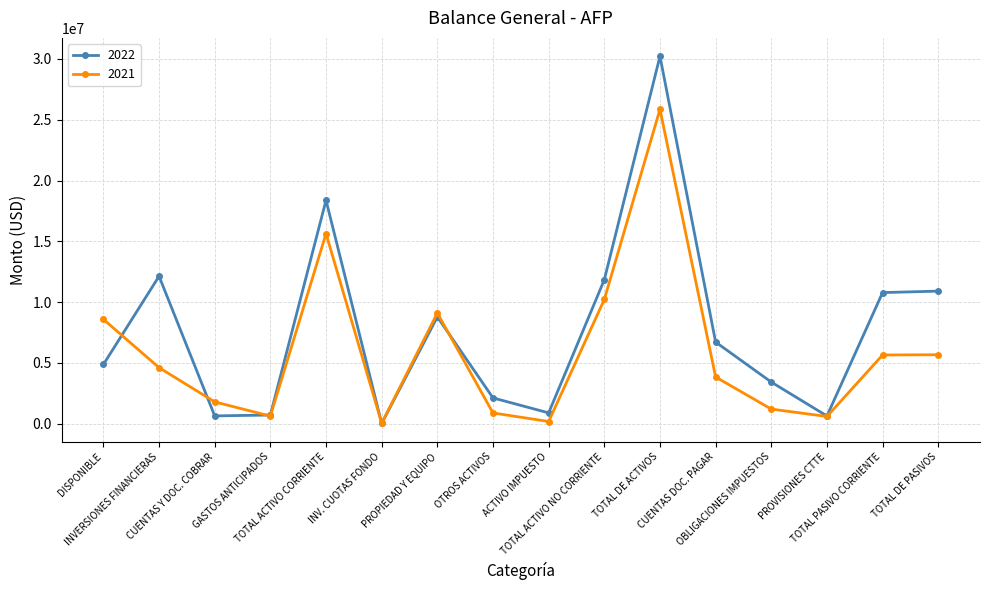

Rank the series by their maximum value, from lowest to highest.

2021, 2022